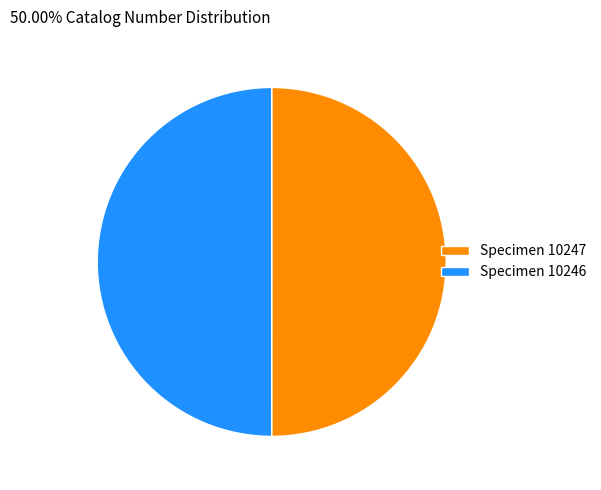

Do Specimen 10246 and Specimen 10247 together represent more than half of the pie?

Yes